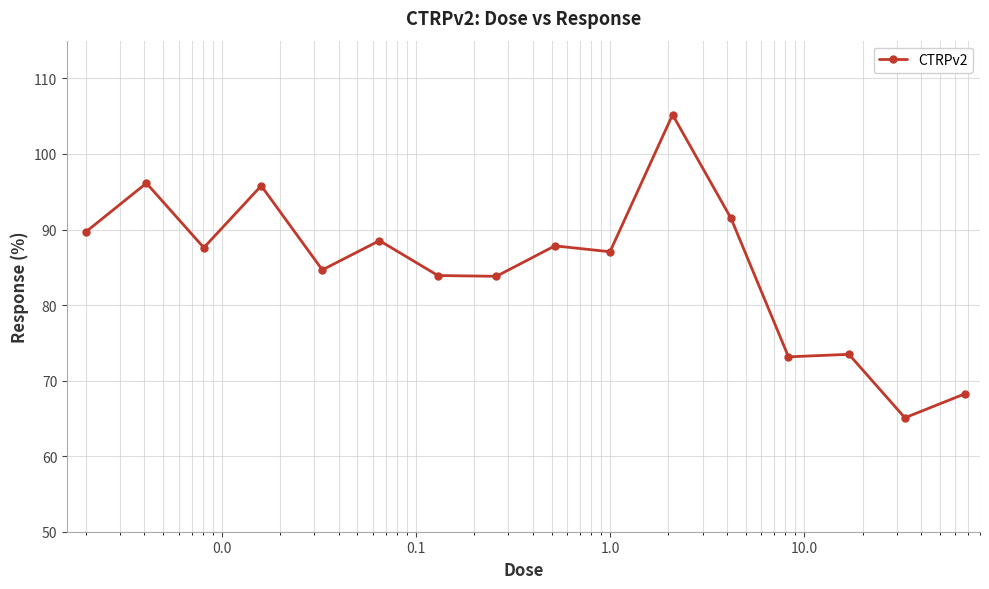

What is the smallest value displayed?

65.1